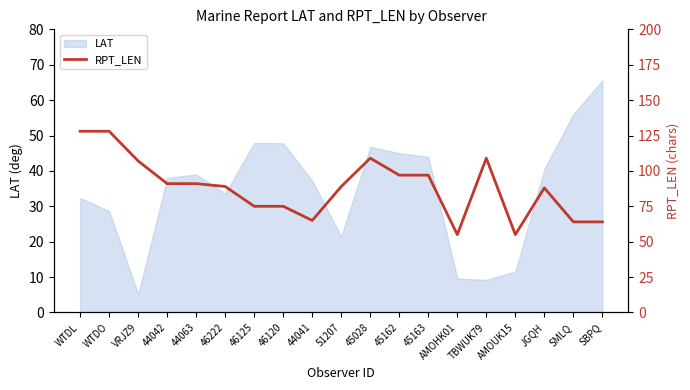

The chart shows a value of 30 at 45162. True or false?

False